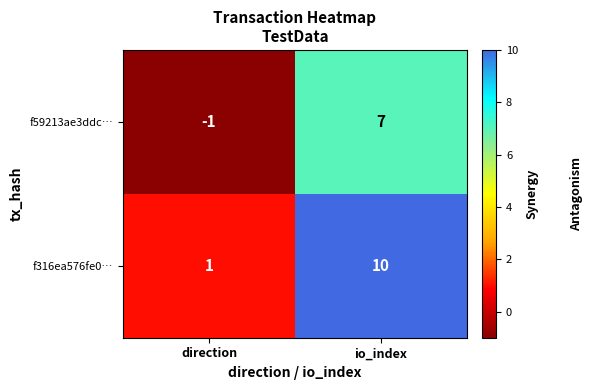

Reading left to right, transcribe all the data shown in this chart.

f59213ae3ddc…: direction=-1	io_index=7
f316ea576fe0…: direction=1	io_index=10